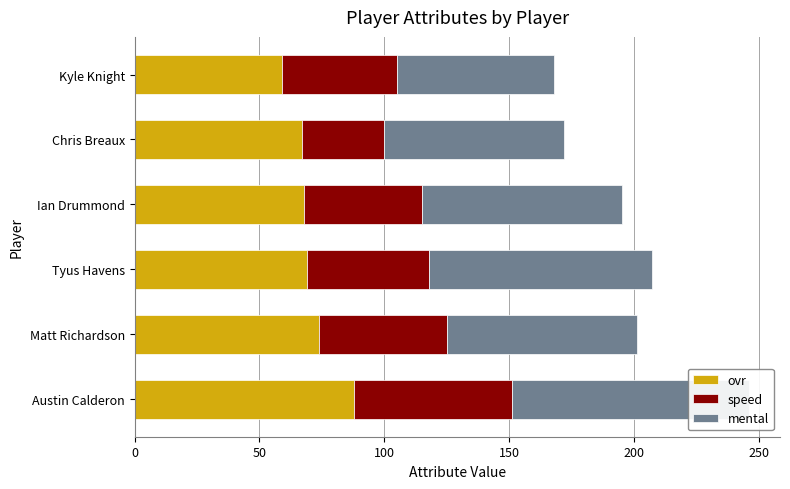

How many categories are shown in the chart?

6